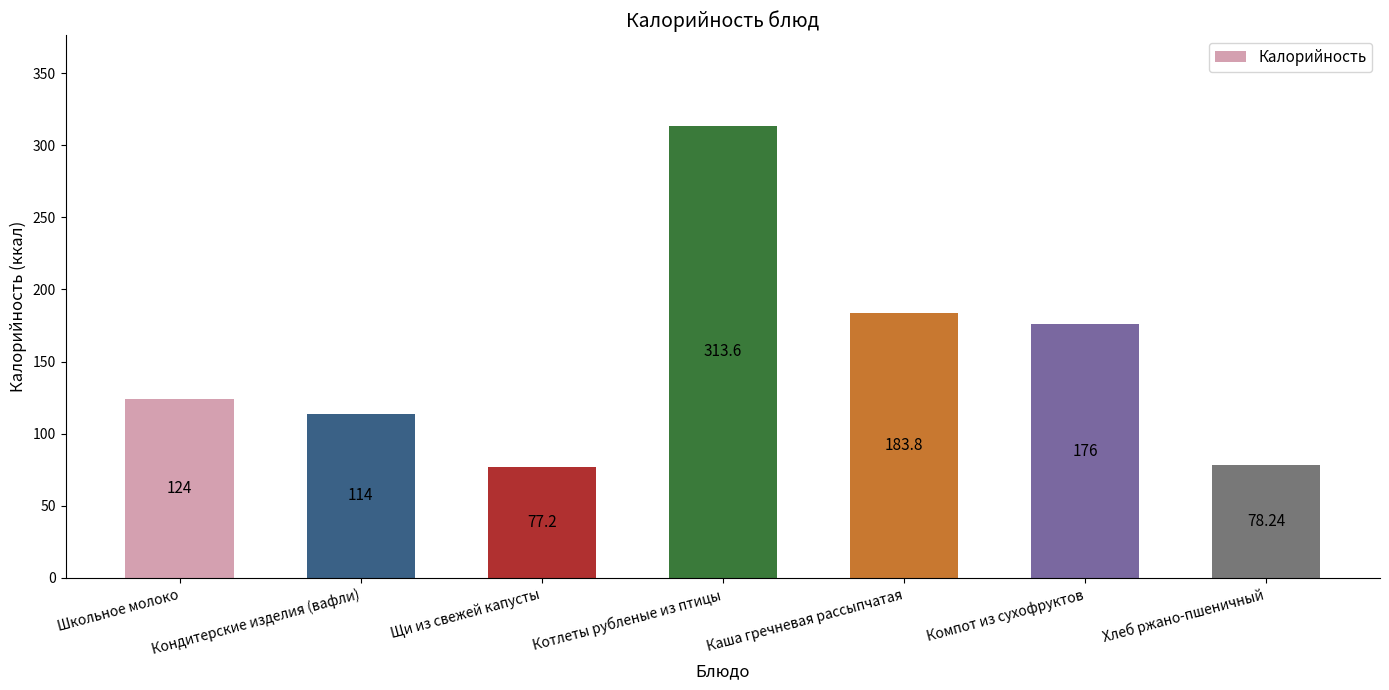

What is the label of the 5th bar from the left?

Каша гречневая рассыпчатая